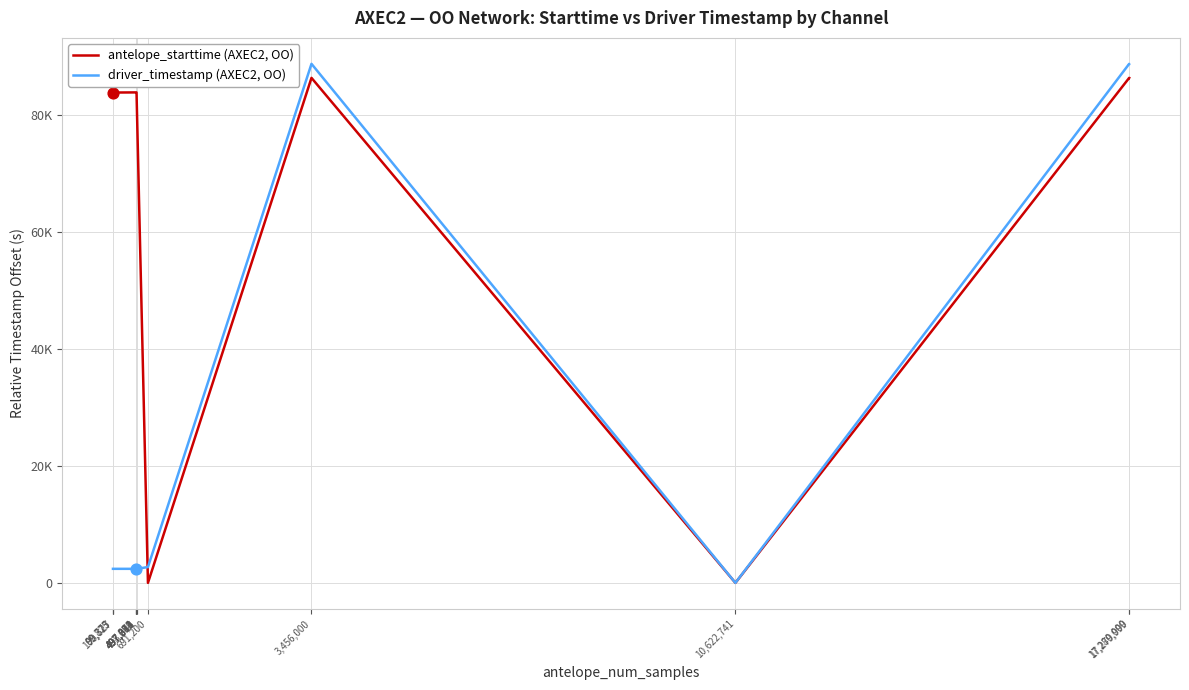

What are all the series names shown in the legend?

antelope_starttime (AXEC2, OO), driver_timestamp (AXEC2, OO)